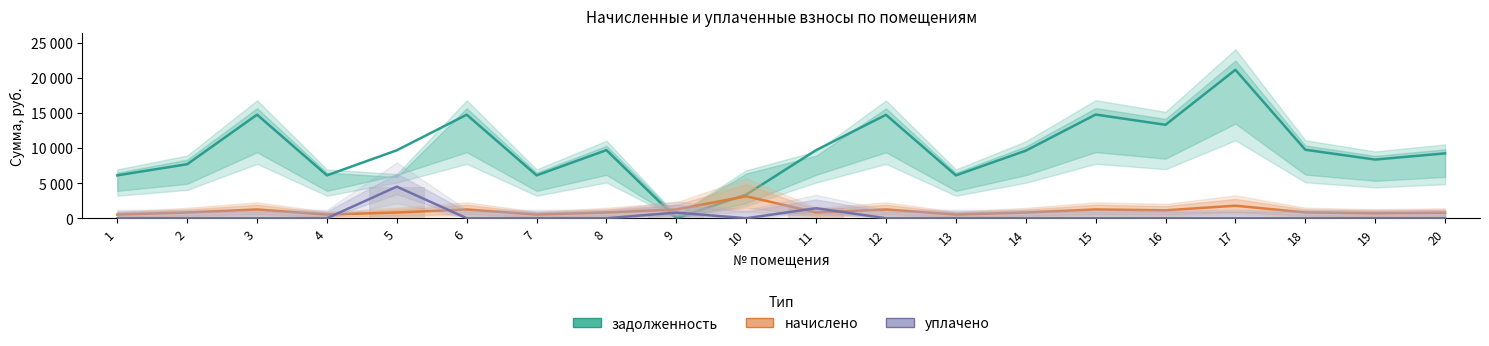

At which category is the sum across all series the highest?

17